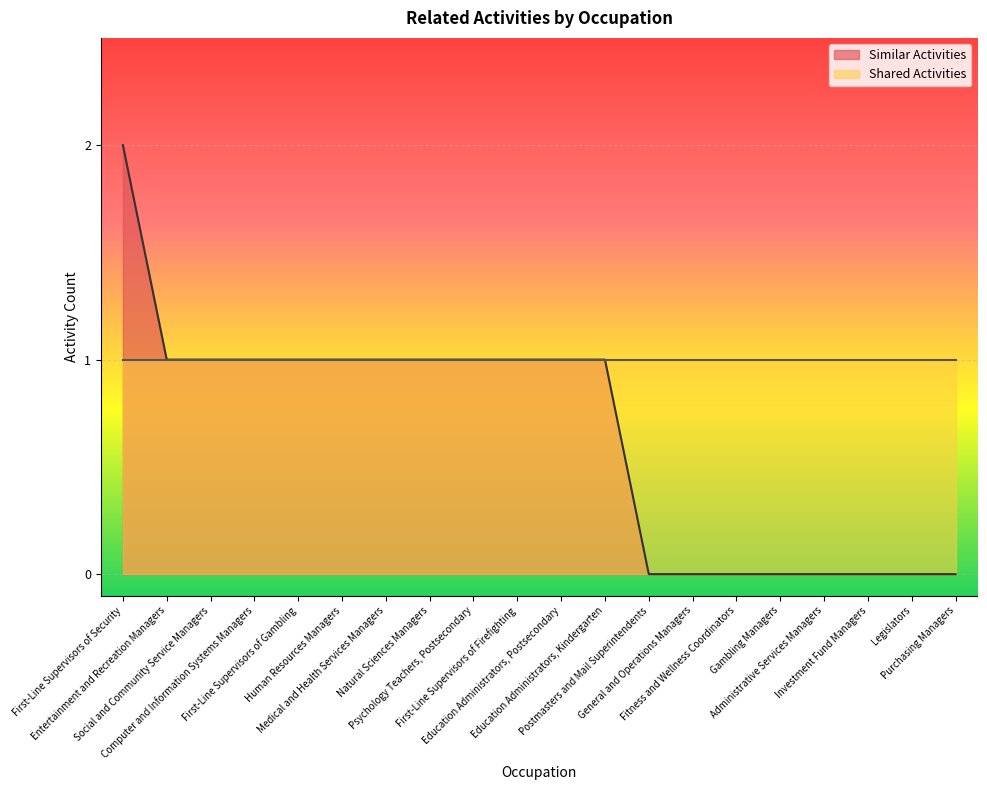

How many series are shown in this chart?

2